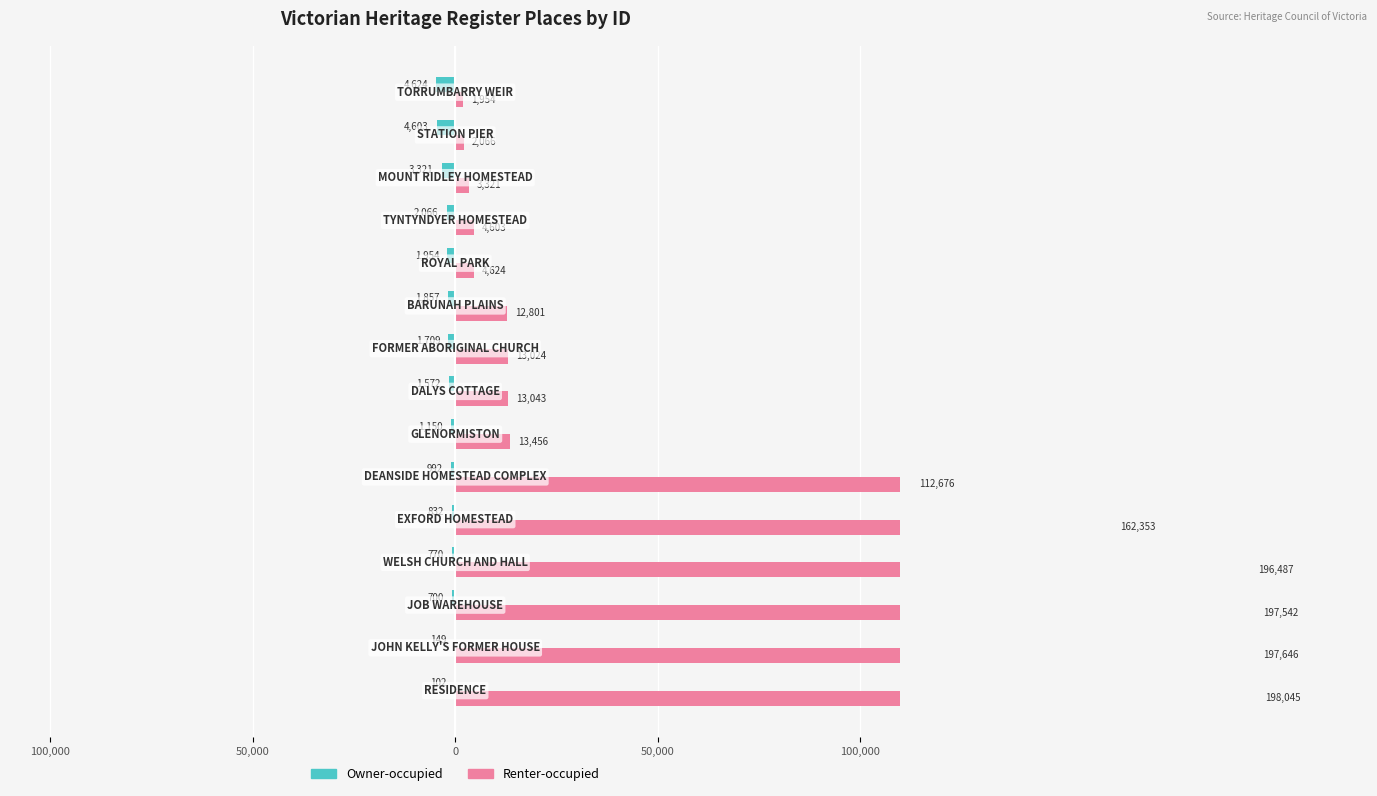

What are all the series names shown in the legend?

Owner-occupied, Renter-occupied